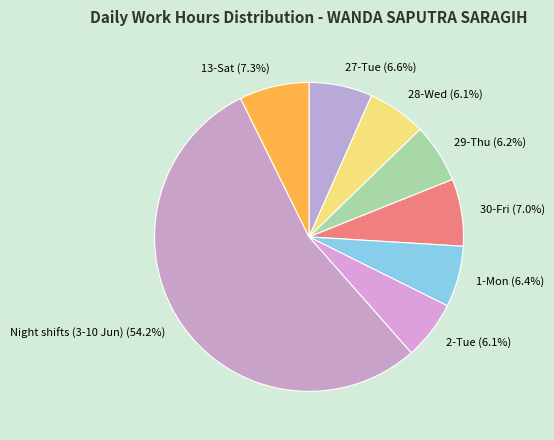

To the nearest percent, what is the average slice percentage?

12%